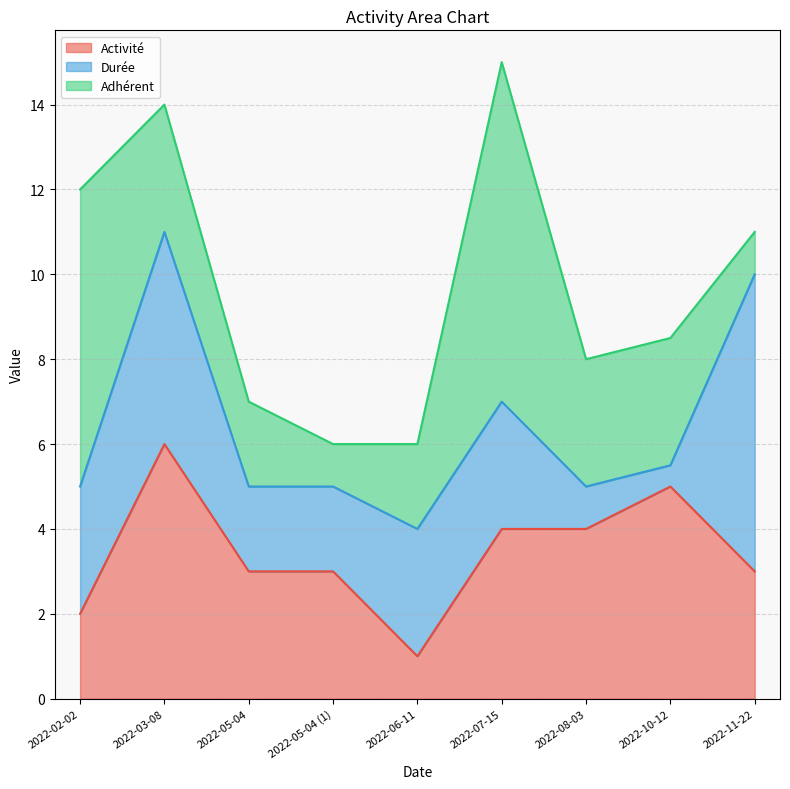

How many data points does each series have?

9